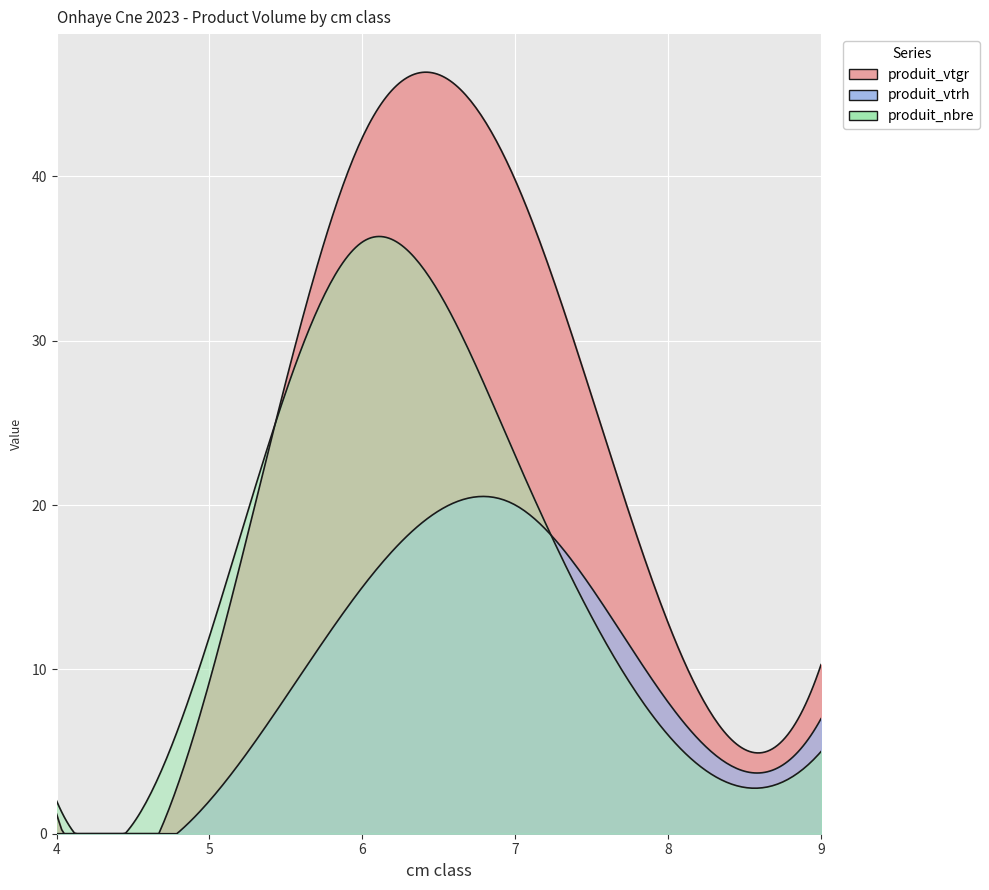

How many data points in produit_nbre are less than 2?

5